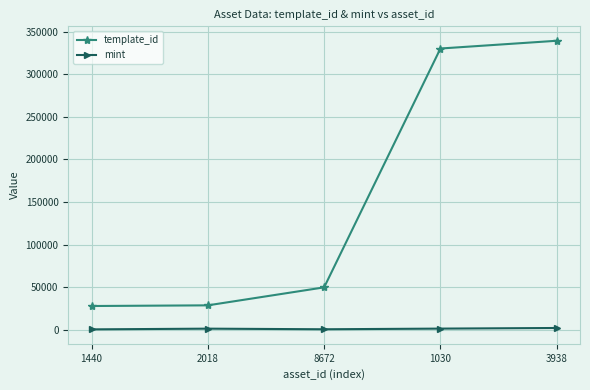

What is the sum of all template_id values?

775918